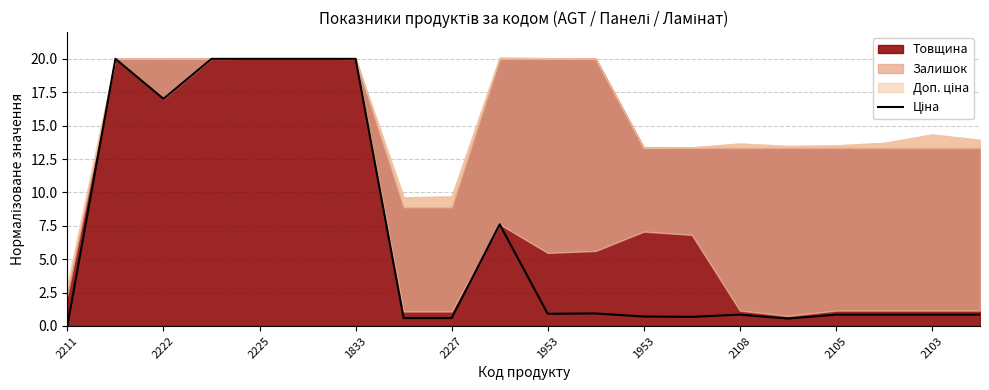

Which category has the highest value across all series?

2222